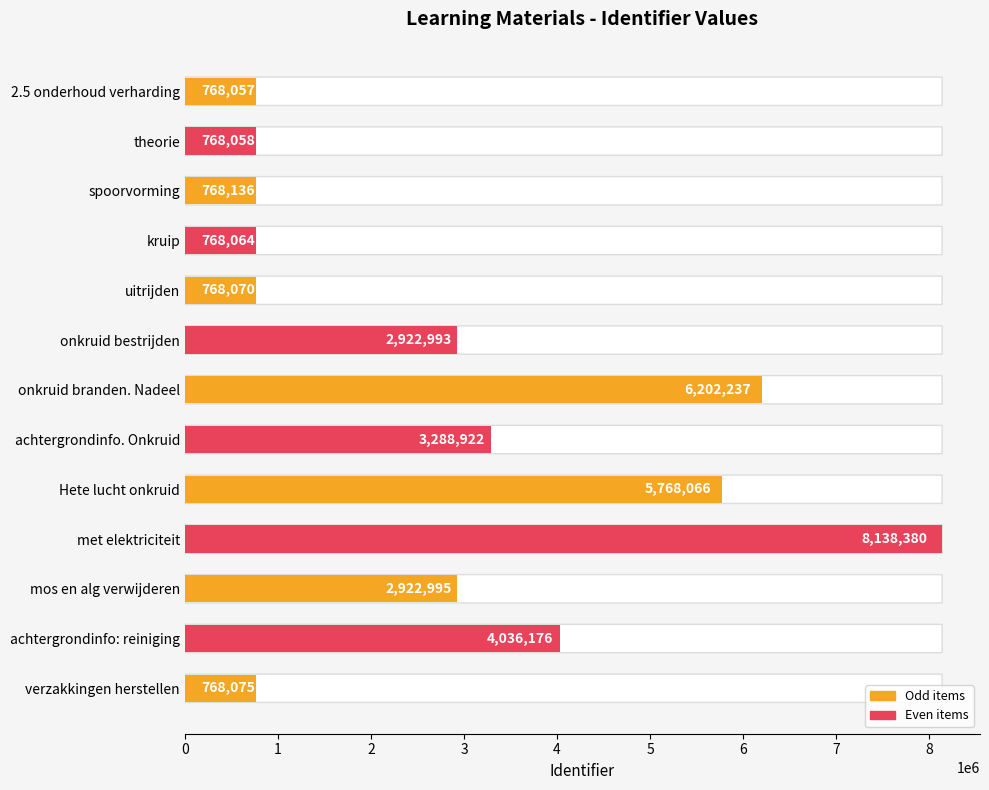

List the labels in order of value, smallest first.

2.5 onderhoud verharding, theorie, kruip, uitrijden, verzakkingen herstellen, spoorvorming, onkruid bestrijden, mos en alg verwijderen, achtergrondinfo. Onkruid, achtergrondinfo: reiniging, Hete lucht onkruid, onkruid branden. Nadeel, met elektriciteit